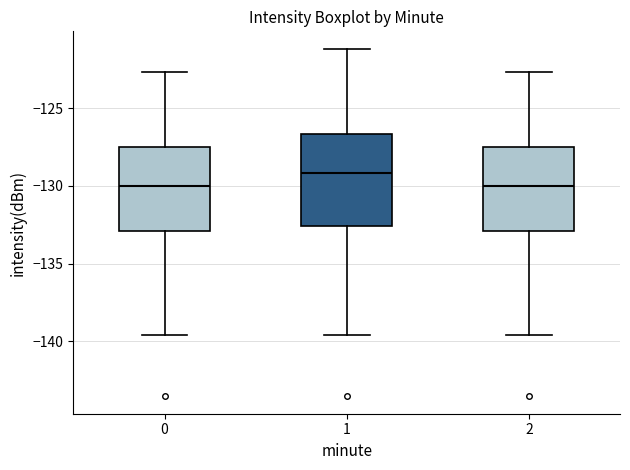

Which box is the tallest, from its lower edge to its upper edge?

1